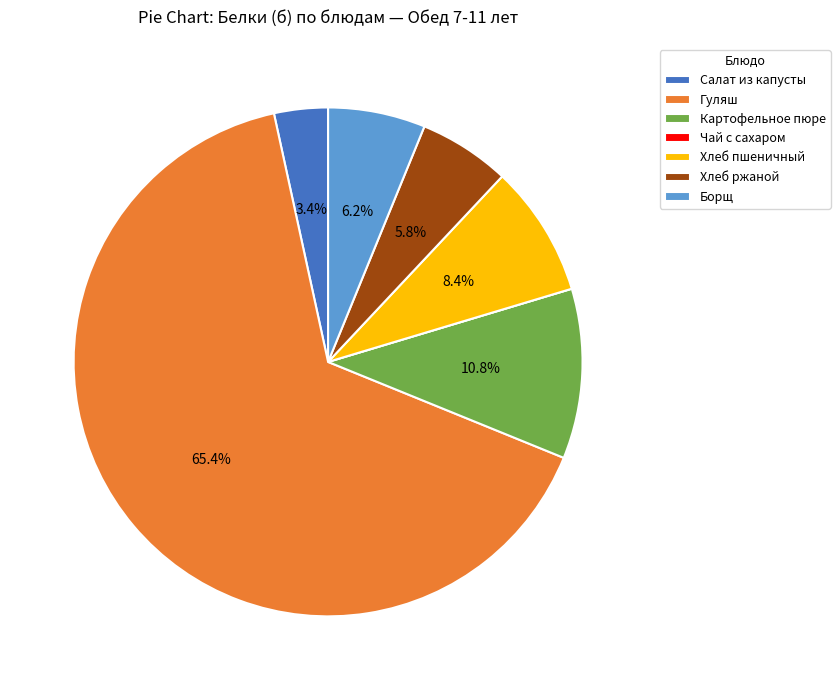

What portion of the pie excludes Гуляш?

34.6%